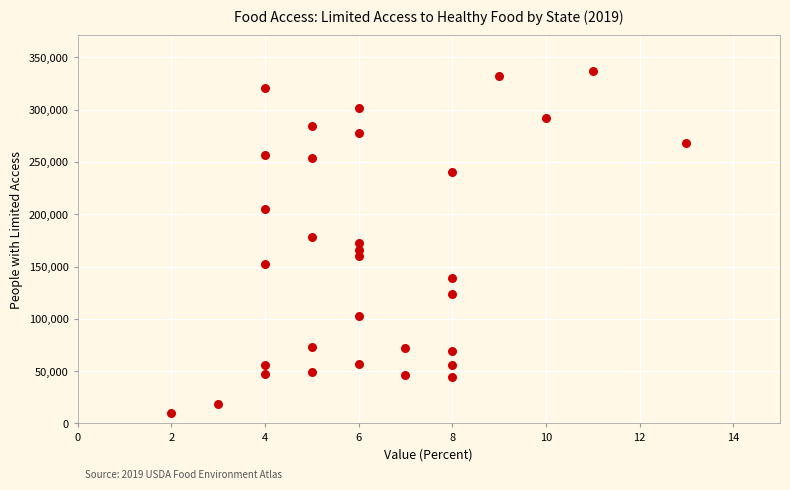

What is the range of X values (max minus min)?

11